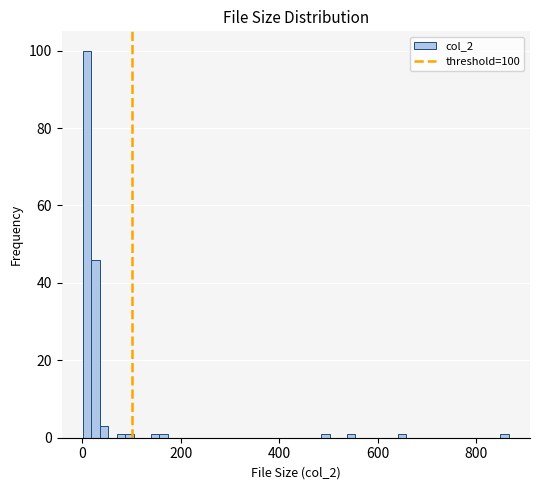

Around what value on the x-axis is the tallest bar? Give the approximate position of its centre, as read against the axis.

0